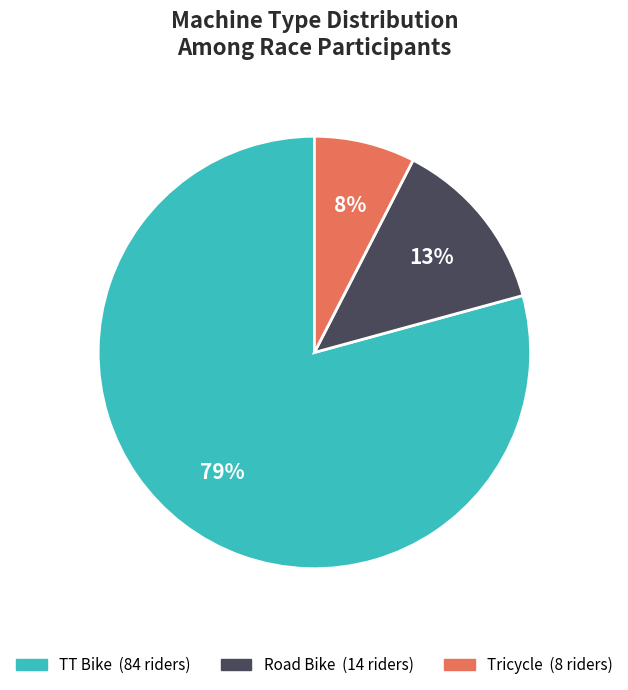

Is the sum of Tricycle and Road Bike greater than half?

No